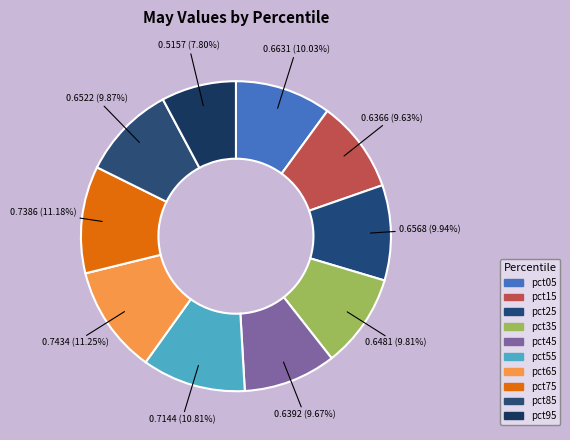

Is it true that pct75 is 11% of the pie?

True